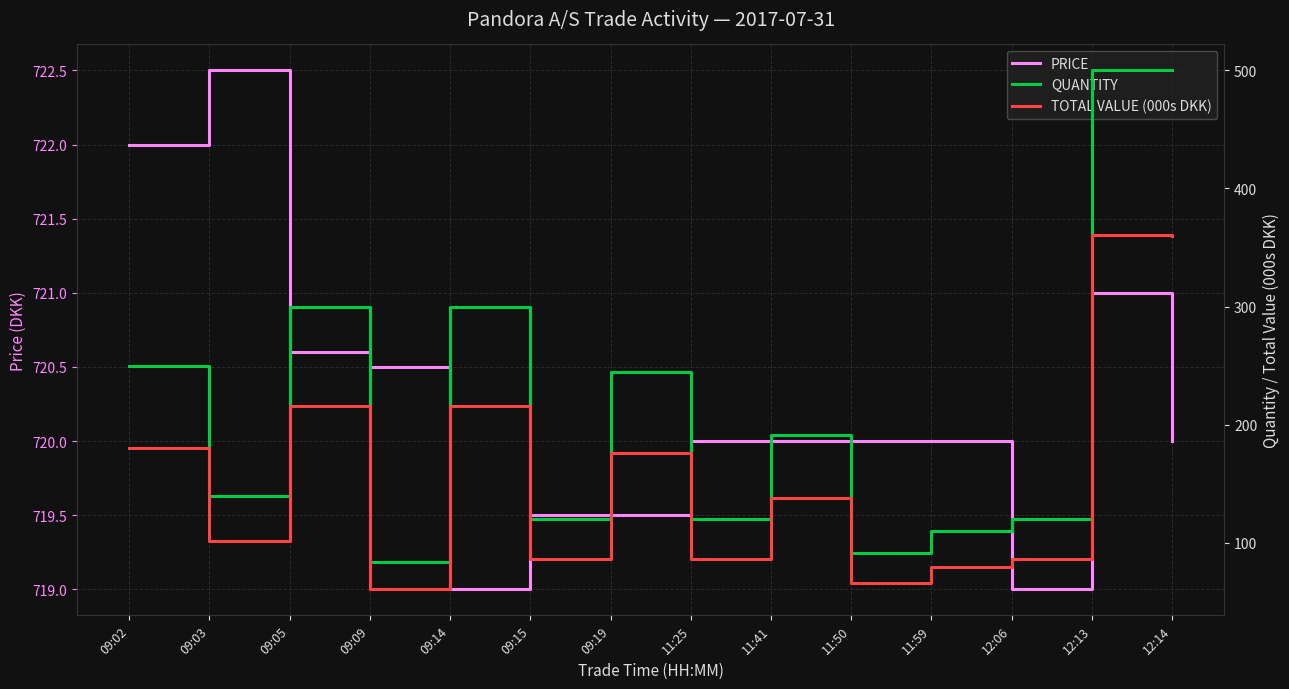

In PRICE, how many points are higher than both neighbors (excluding endpoints)?

2